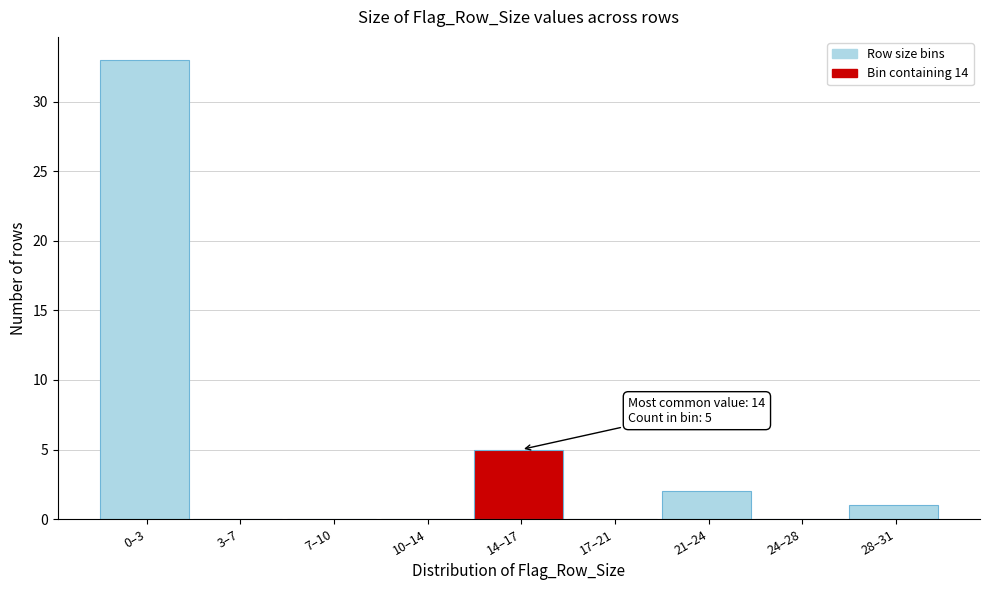

Reading right to left, list all the values displayed in this chart.

28–31=1	24–28=0	21–24=2	17–21=0	14–17=5	10–14=0	7–10=0	3–7=0	0–3=33